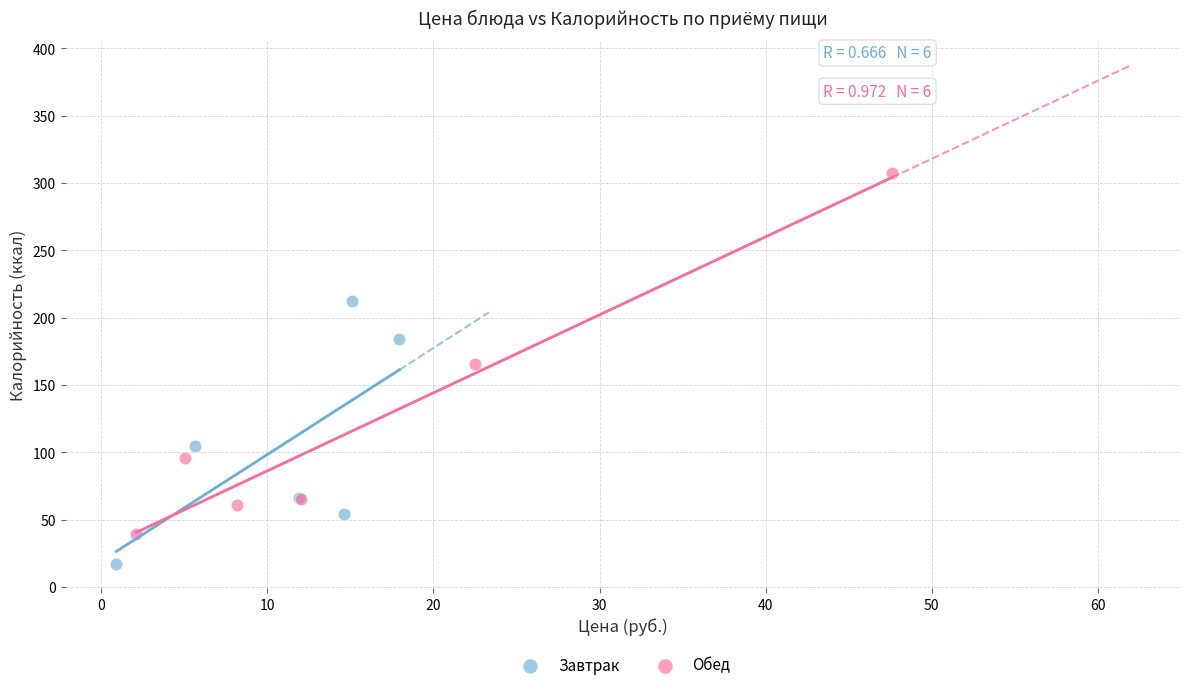

Which series reaches the minimum Y coordinate?

Завтрак